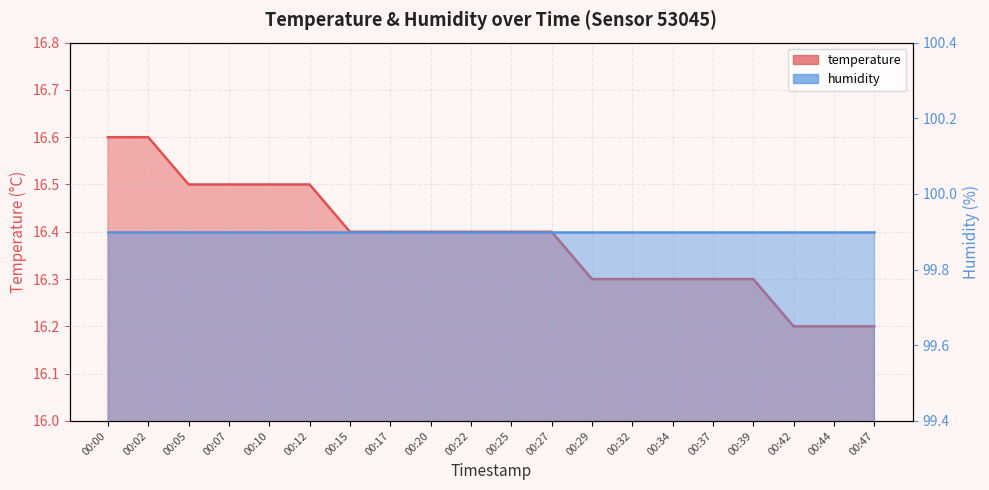

What is the approximate value at 00:12?

16.5